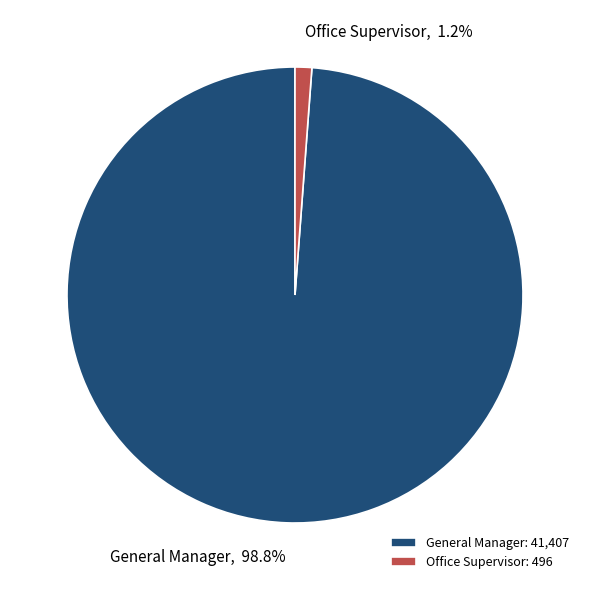

How much of the chart is everything except Office Supervisor?

98.8%